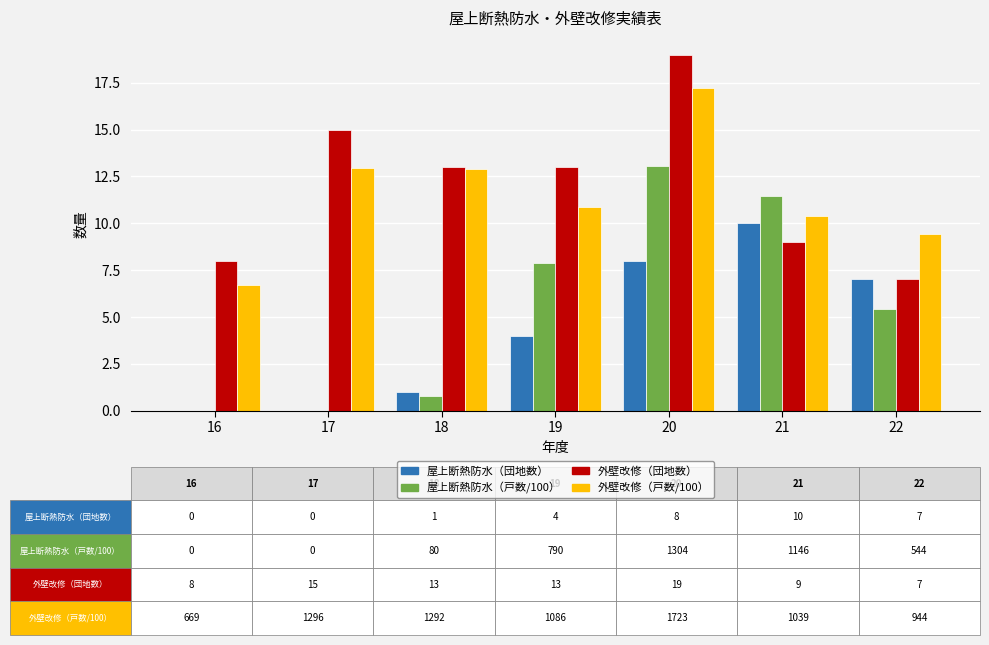

Count the number of categories in the chart.

7